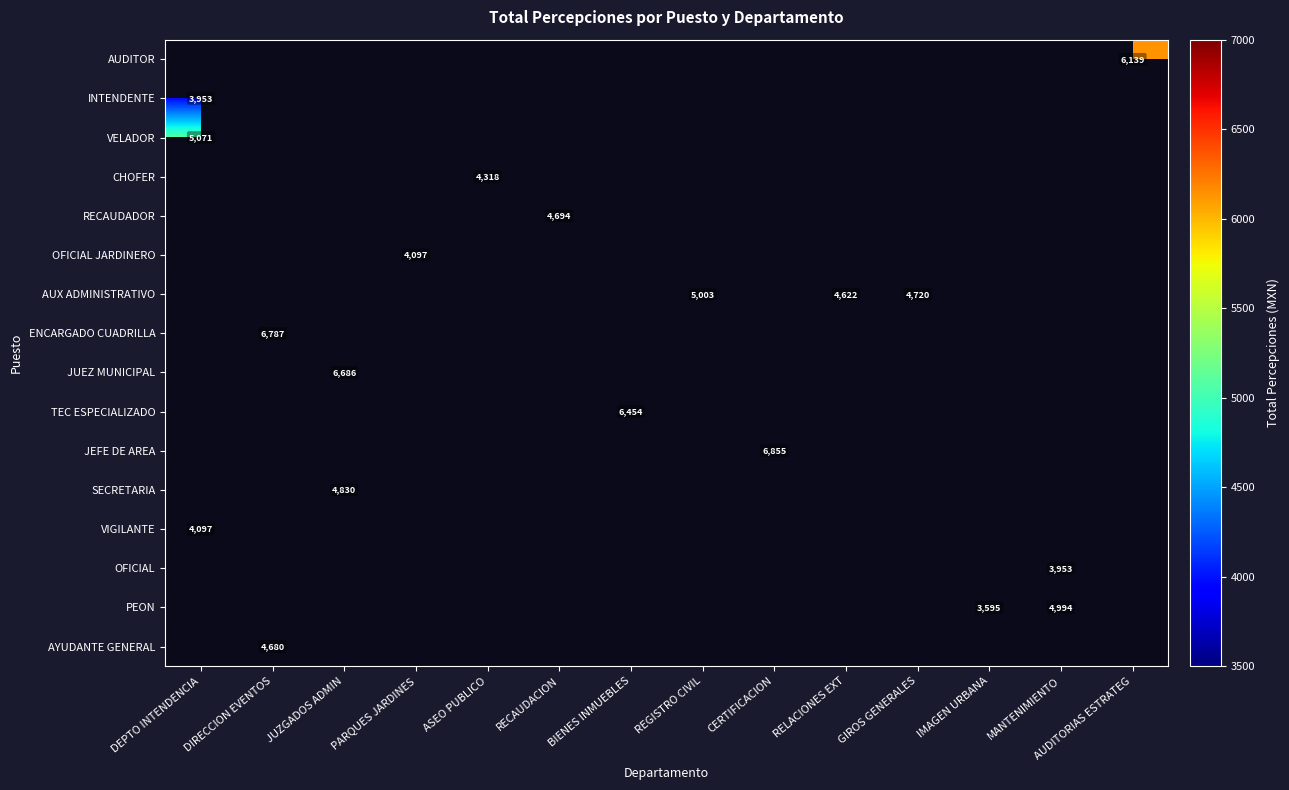

Count the number of categories in the chart.

14